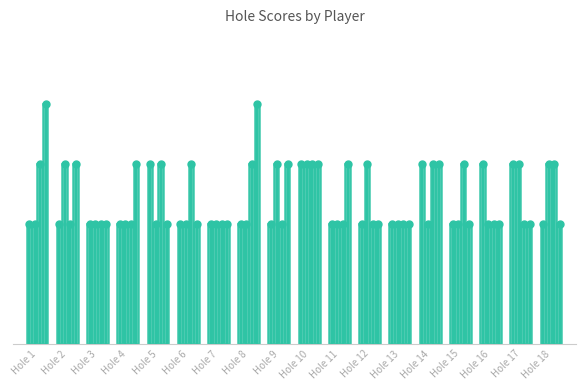

What are all the series names shown in the legend?

Timothy Gibson & Donald Smith, Alvin Natarte & Charles Knapp, Jim Mccarty & Sean helean, Murray Prictor & Ed Arlint